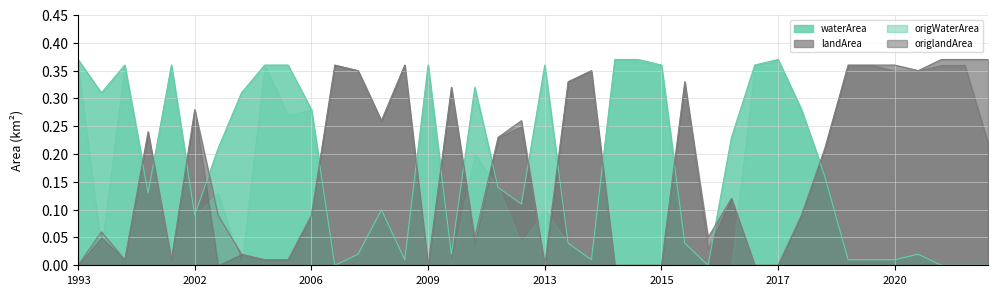

Which series has the largest range (max minus min)?

waterArea